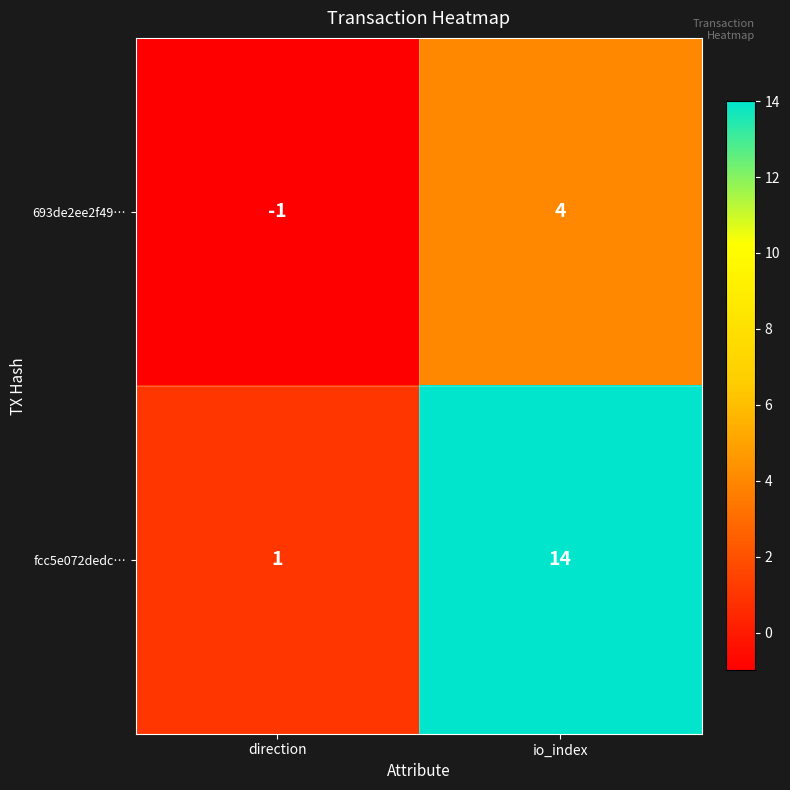

Rank the series at direction from lowest to highest value.

693de2ee2f49…, fcc5e072dedc…